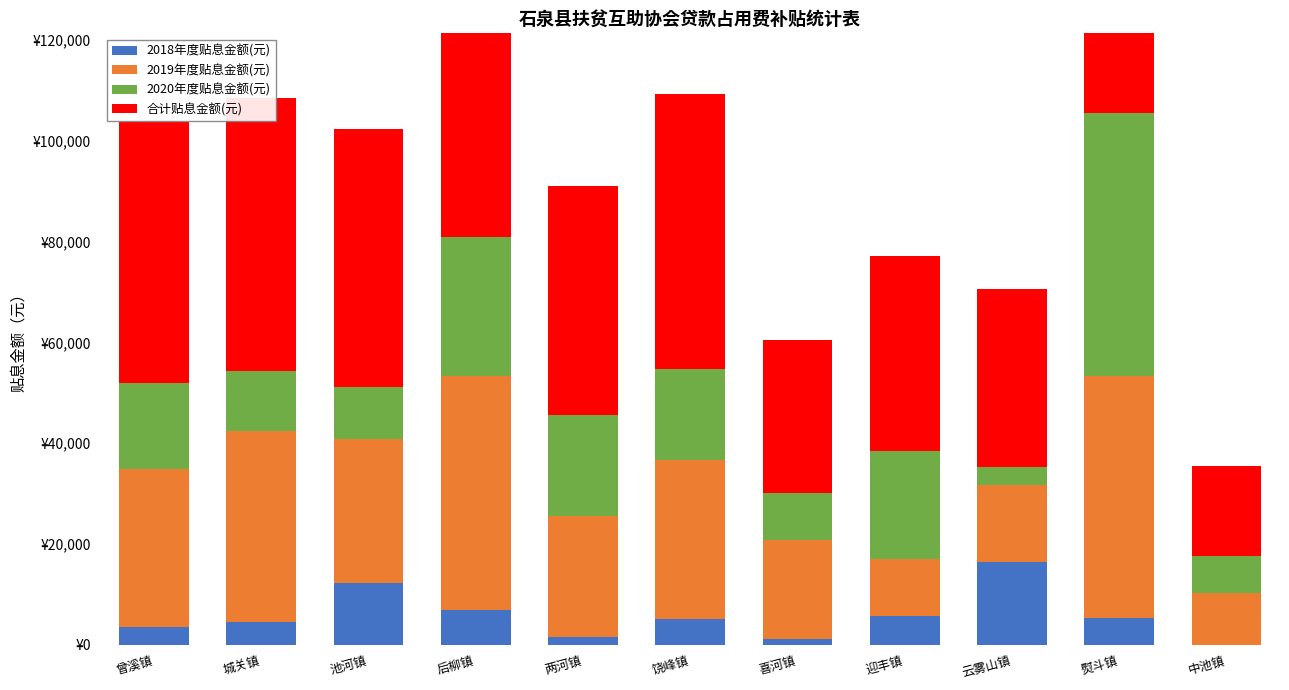

What is the difference between the 2020年度贴息金额(元) values at 喜河镇 and 熨斗镇?

42742.9